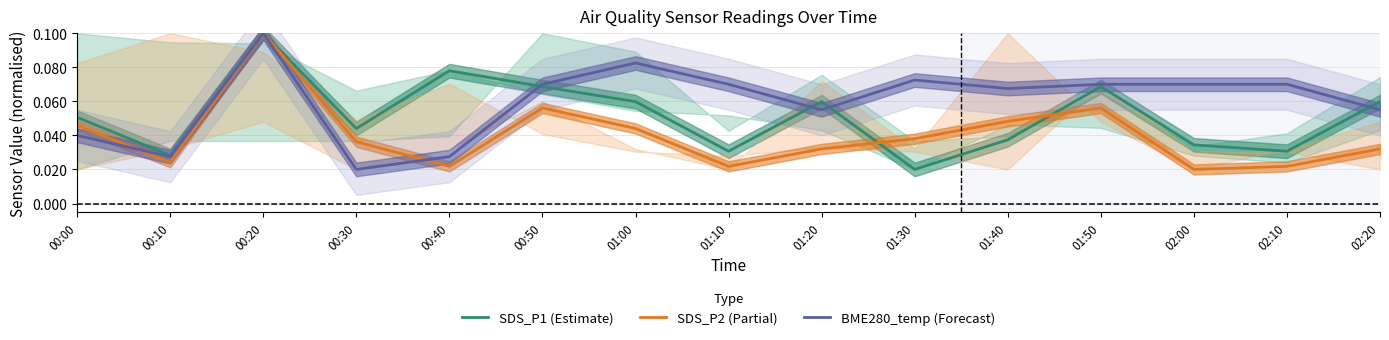

Where is BME280_temp (Forecast) nearest to the value 0?

00:30